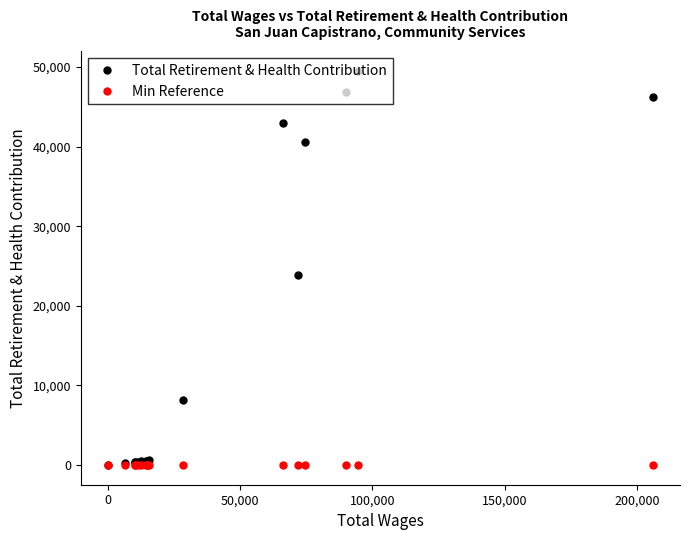

What is the value of the Total Retirement & Health Contribution point at the 17th from the left?

46268.0